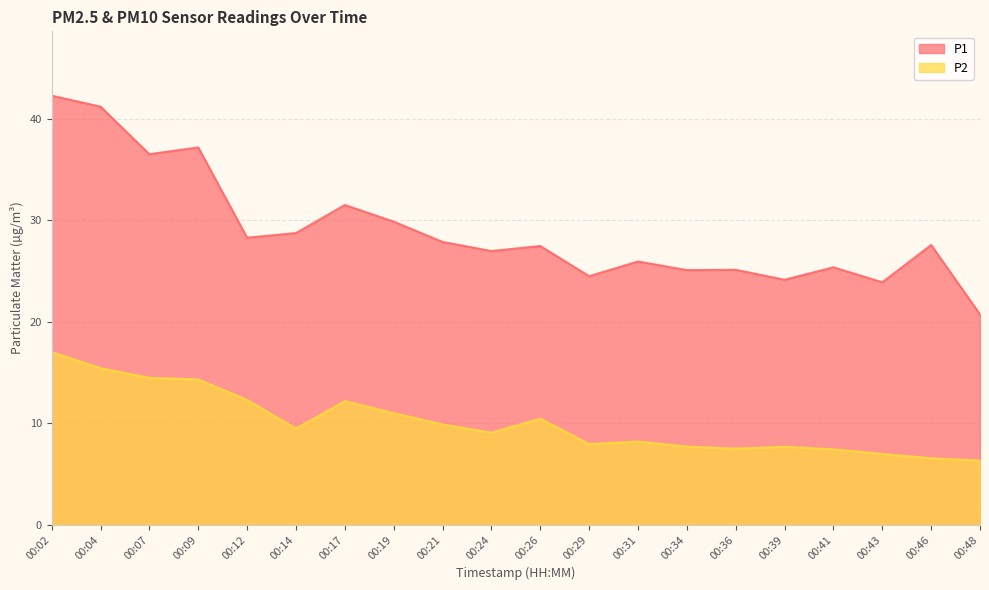

What is the greatest value displayed?

42.3